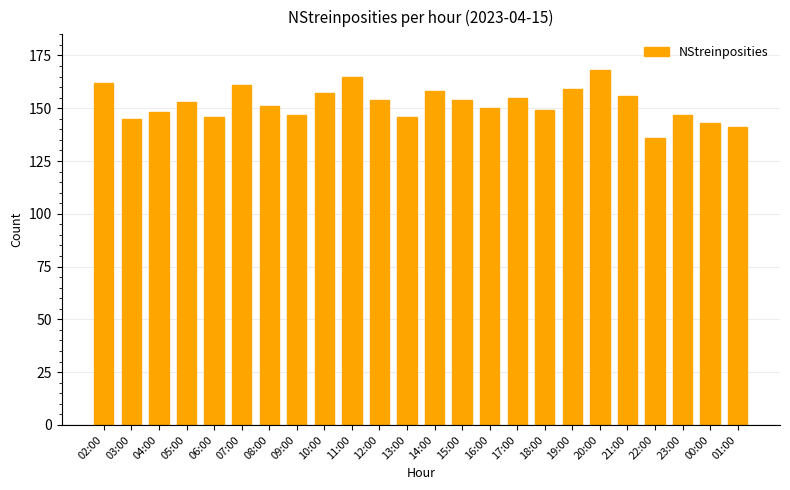

Where does the data first go above 153?

02:00